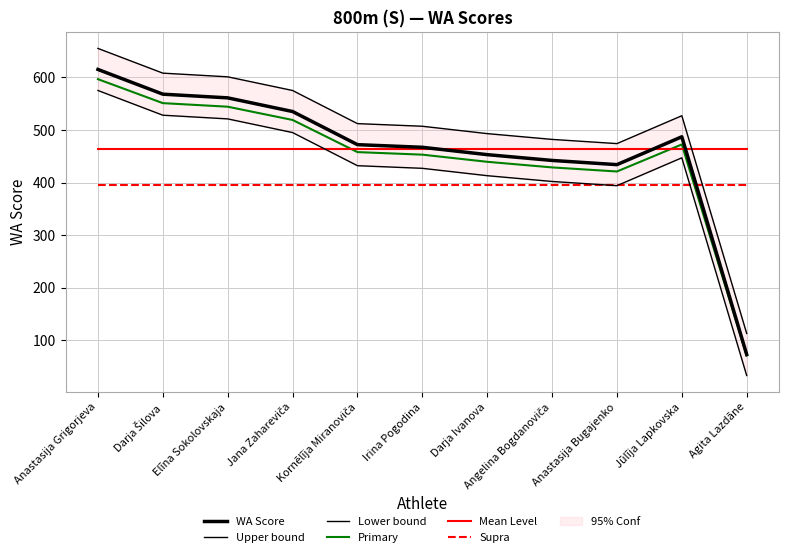

Rank the categories by Primary value from lowest to highest.

Agita Lazdāne, Anastasija Bugajenko, Angelina Bogdanoviča, Darja Ivanova, Irina Pogodina, Kornēlīja Miranoviča, Jūlīja Lapkovska, Jana Zahareviča, Elīna Sokolovskaja, Darja Šilova, Anastasija Grigorjeva